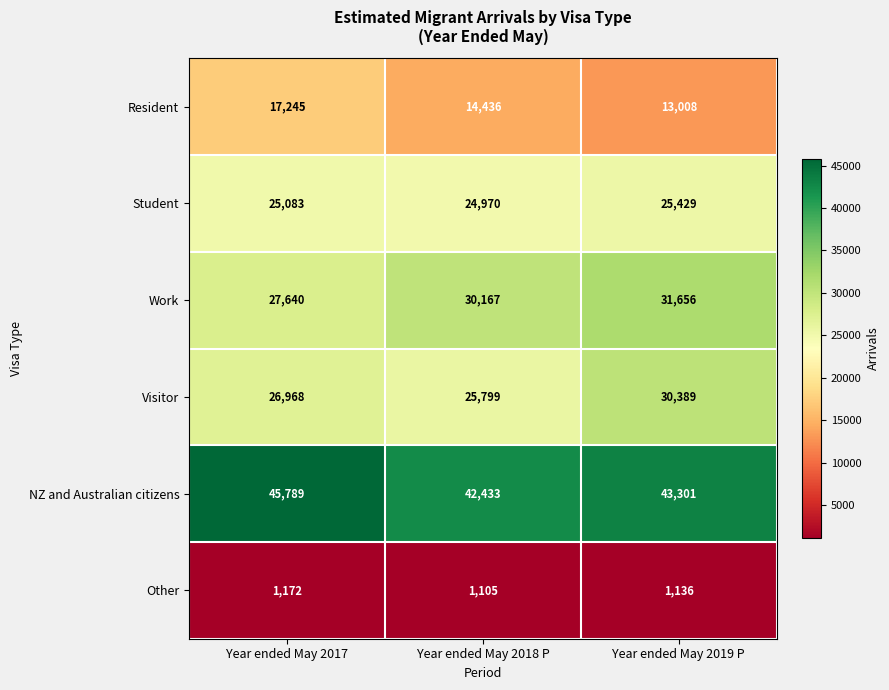

Where does the Resident series first go above 14436?

Year ended May 2017